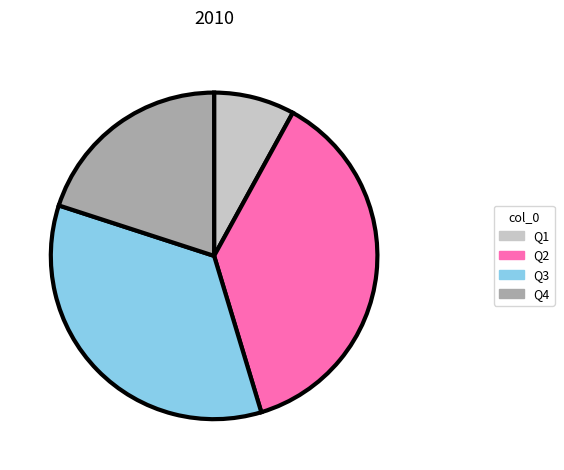

Combined, do Q1 and Q3 account for over 50%?

No